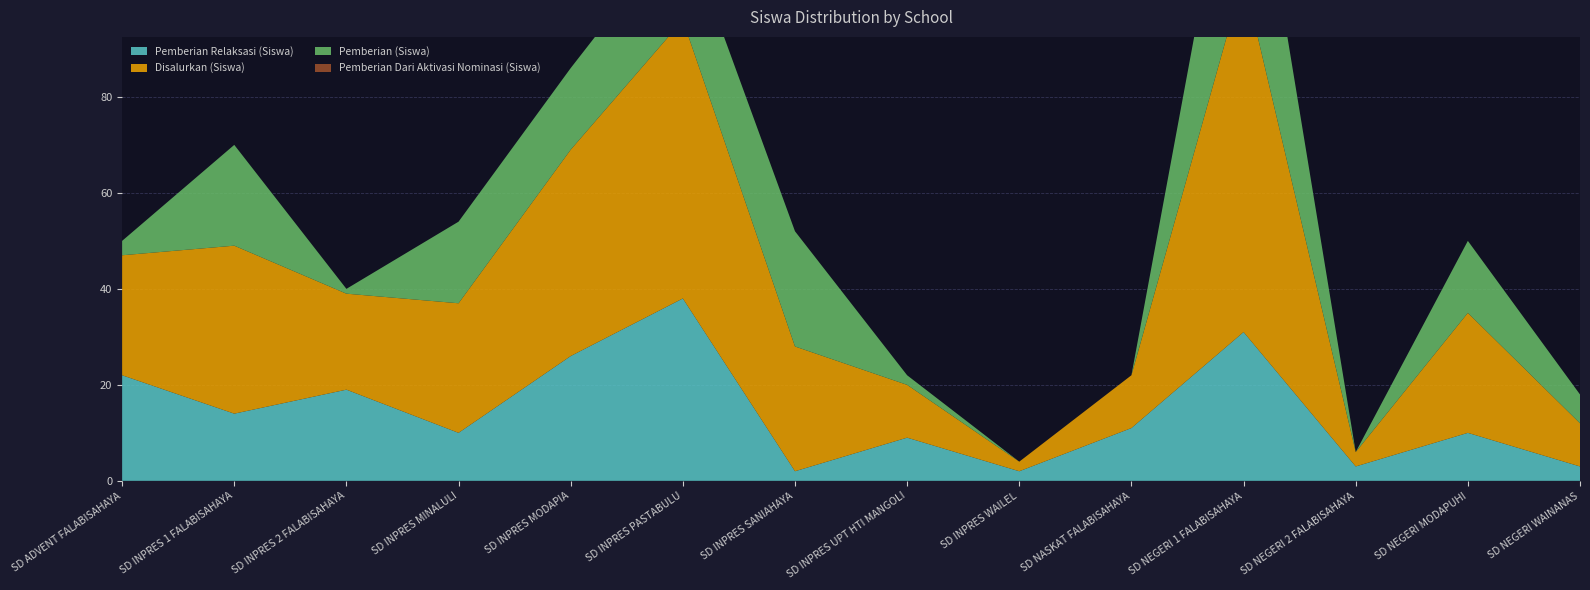

Reading left to right, extract all data points from this chart.

Pemberian Relaksasi (Siswa): SD ADVENT FALABISAHAYA=22	SD INPRES 1 FALABISAHAYA=14	SD INPRES 2 FALABISAHAYA=19	SD INPRES MINALULI=10	SD INPRES MODAPIA=26	SD INPRES PASTABULU=38	SD INPRES SANIAHAYA=2	SD INPRES UPT HTI MANGOLI=9	SD INPRES WAILEL=2	SD NASKAT FALABISAHAYA=11	SD NEGERI 1 FALABISAHAYA=31	SD NEGERI 2 FALABISAHAYA=3	SD NEGERI MODAPUHI=10	SD NEGERI WAINANAS=3
Disalurkan (Siswa): SD ADVENT FALABISAHAYA=25	SD INPRES 1 FALABISAHAYA=35	SD INPRES 2 FALABISAHAYA=20	SD INPRES MINALULI=27	SD INPRES MODAPIA=43	SD INPRES PASTABULU=58	SD INPRES SANIAHAYA=26	SD INPRES UPT HTI MANGOLI=11	SD INPRES WAILEL=2	SD NASKAT FALABISAHAYA=11	SD NEGERI 1 FALABISAHAYA=74	SD NEGERI 2 FALABISAHAYA=3	SD NEGERI MODAPUHI=25	SD NEGERI WAINANAS=9
Pemberian (Siswa): SD ADVENT FALABISAHAYA=3	SD INPRES 1 FALABISAHAYA=21	SD INPRES 2 FALABISAHAYA=1	SD INPRES MINALULI=17	SD INPRES MODAPIA=17	SD INPRES PASTABULU=20	SD INPRES SANIAHAYA=24	SD INPRES UPT HTI MANGOLI=2	SD INPRES WAILEL=0	SD NASKAT FALABISAHAYA=0	SD NEGERI 1 FALABISAHAYA=43	SD NEGERI 2 FALABISAHAYA=0	SD NEGERI MODAPUHI=15	SD NEGERI WAINANAS=6
Pemberian Dari Aktivasi Nominasi (Siswa): SD ADVENT FALABISAHAYA=0	SD INPRES 1 FALABISAHAYA=0	SD INPRES 2 FALABISAHAYA=0	SD INPRES MINALULI=0	SD INPRES MODAPIA=0	SD INPRES PASTABULU=0	SD INPRES SANIAHAYA=0	SD INPRES UPT HTI MANGOLI=0	SD INPRES WAILEL=0	SD NASKAT FALABISAHAYA=0	SD NEGERI 1 FALABISAHAYA=0	SD NEGERI 2 FALABISAHAYA=0	SD NEGERI MODAPUHI=0	SD NEGERI WAINANAS=0